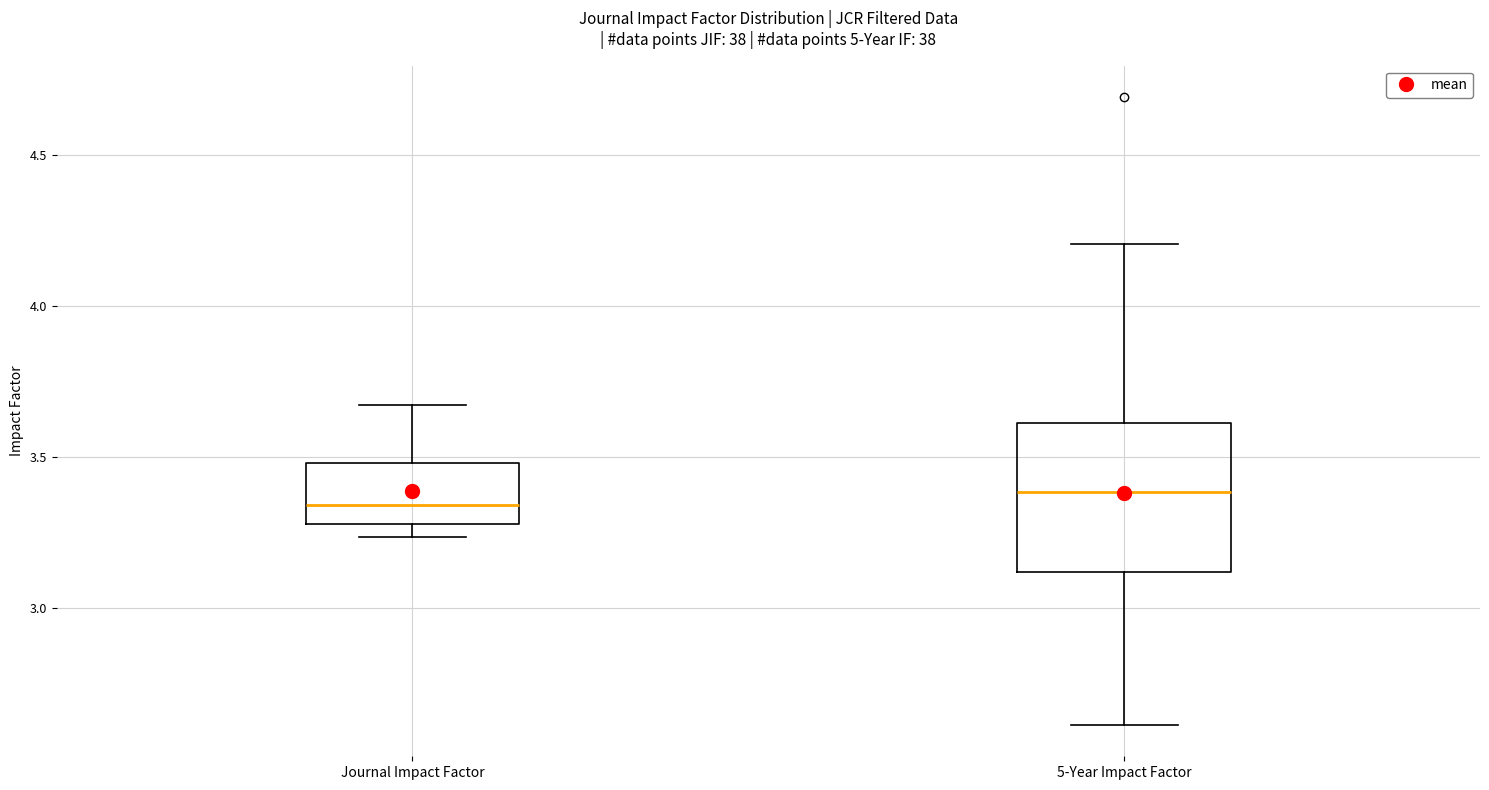

Where is the lower edge of the box for Journal Impact Factor on the y-axis? The values are not printed on the chart, so give them approximately, as read against the axis.

3.30